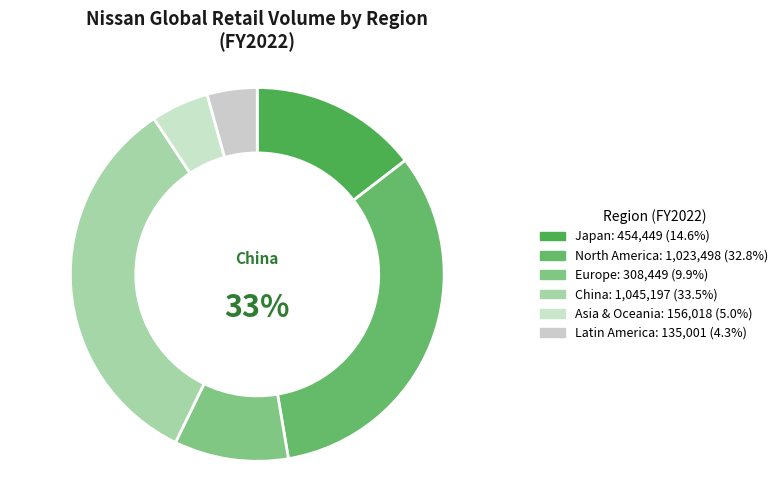

What is the change in value from North America to Europe?

-715049